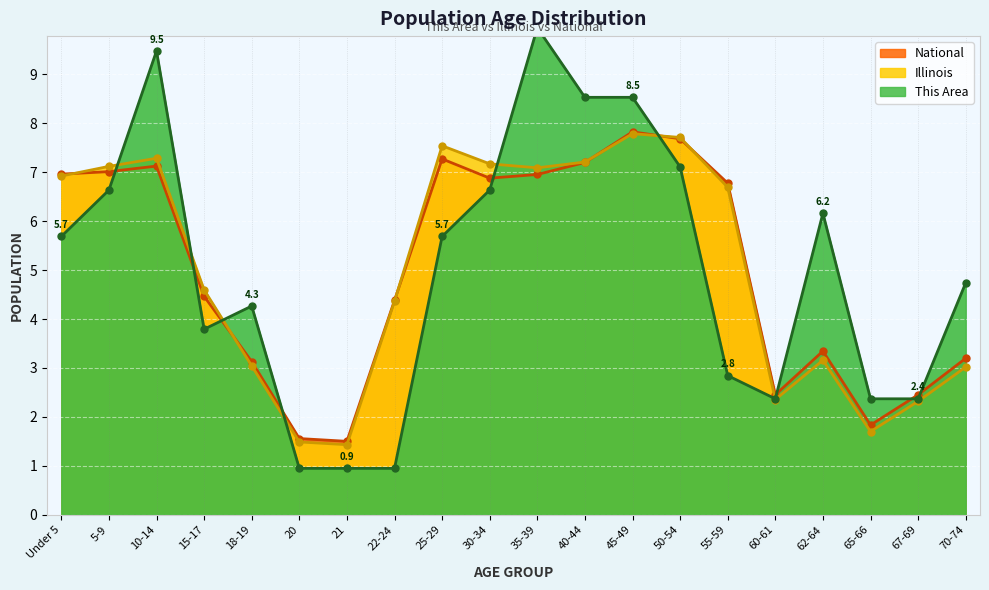

At which label is National closest to 4?

22-24